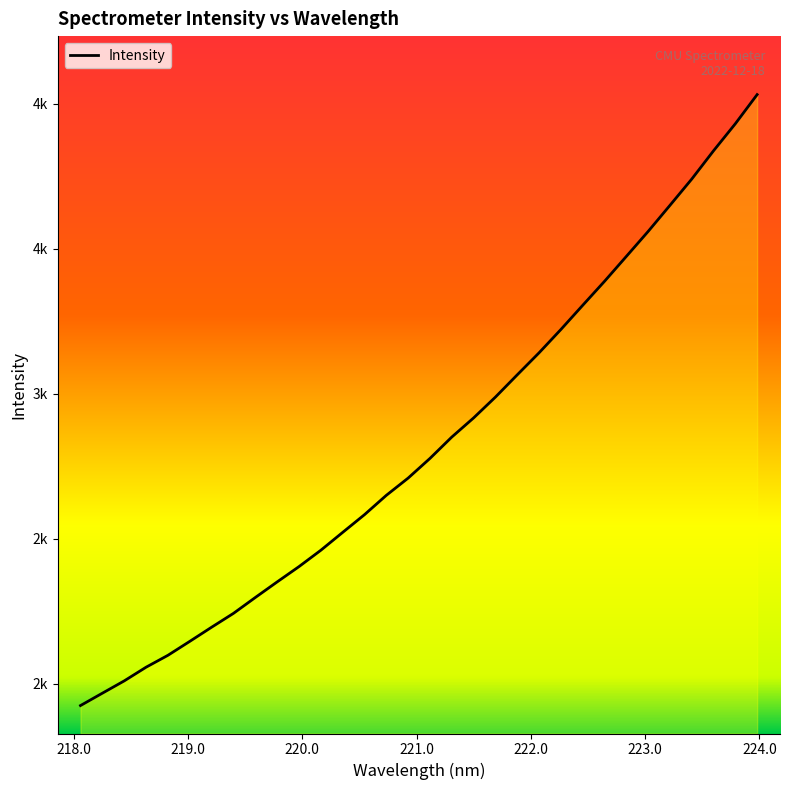

What is the label of the 4th point from the left?

218.6332